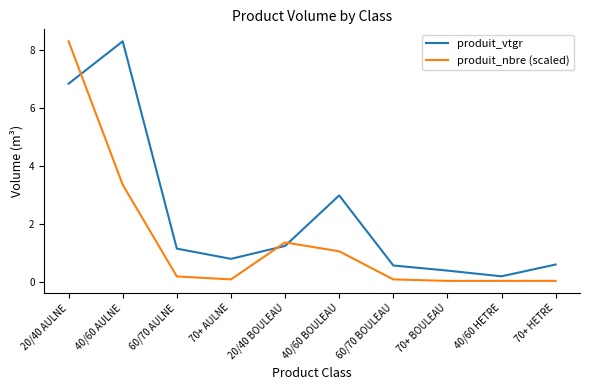

What position from the right is 20/40 AULNE?

10